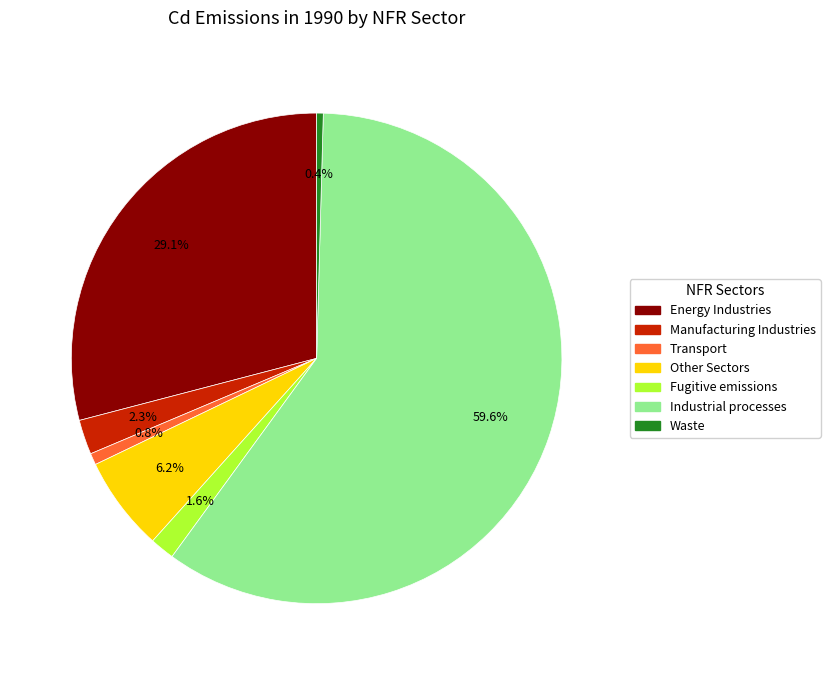

What percentage is NOT represented by Other Sectors?

93.8%